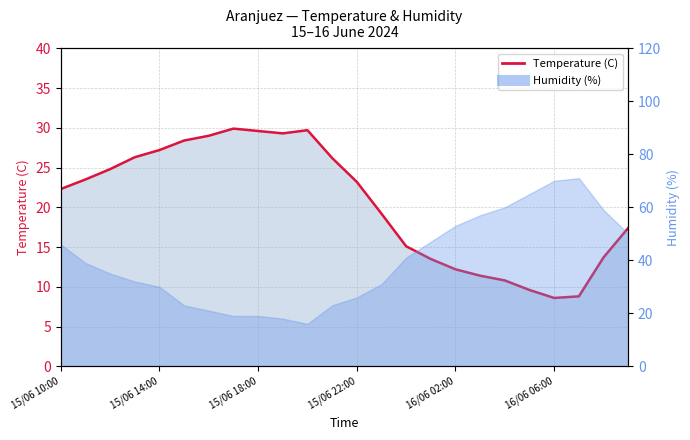

True or false: Temperature (C) has a value of 24.9 at 16/06 00:00.

False